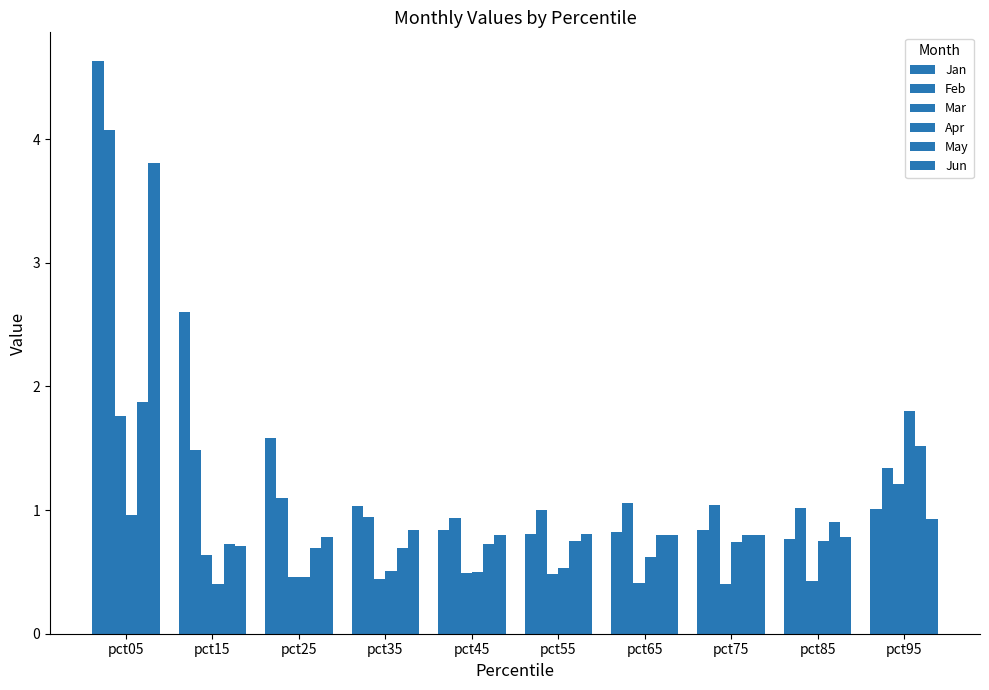

How many groups of bars are there?

10